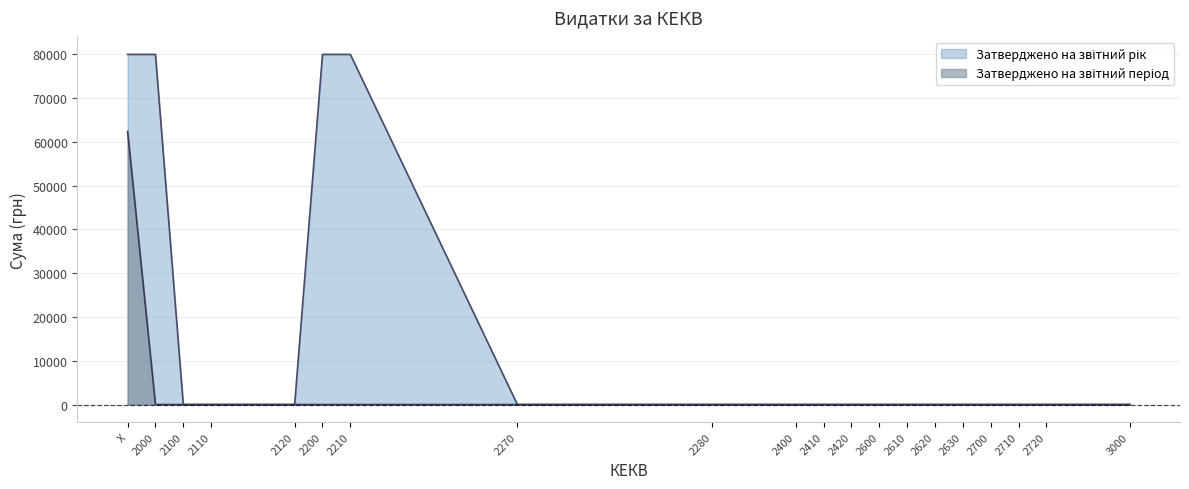

Reading left to right, what are all the values shown in this chart?

Затверджено на звітний рік: X=80000	2000=80000	2100=0	2110=0	2120=0	2200=80000	2210=80000	2270=0	2280=0	2400=0	2410=0	2420=0	2600=0	2610=0	2620=0	2630=0	2700=0	2710=0	2720=0	3000=0
Затверджено на звітний період: X=62400	2000=0	2100=0	2110=0	2120=0	2200=0	2210=0	2270=0	2280=0	2400=0	2410=0	2420=0	2600=0	2610=0	2620=0	2630=0	2700=0	2710=0	2720=0	3000=0